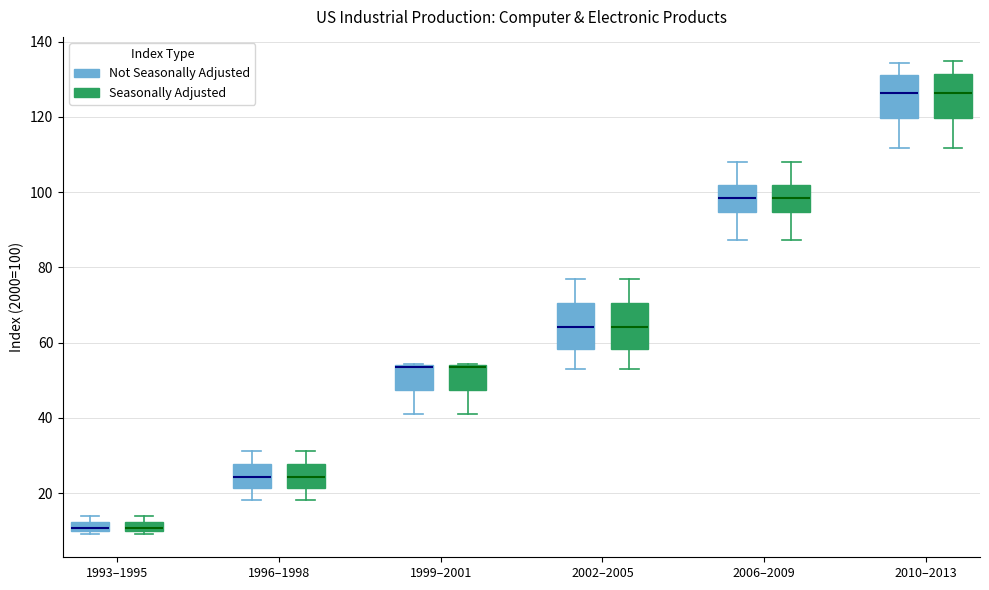

Where is the upper edge of the box for 1993–1995 (Not Seasonally Adjusted) on the y-axis? The values are not printed on the chart, so give them approximately, as read against the axis.

12